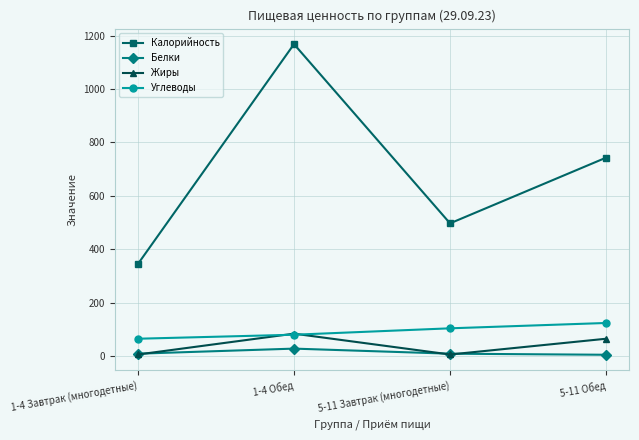

What is the label of the 2nd point from the left?

1-4 Обед